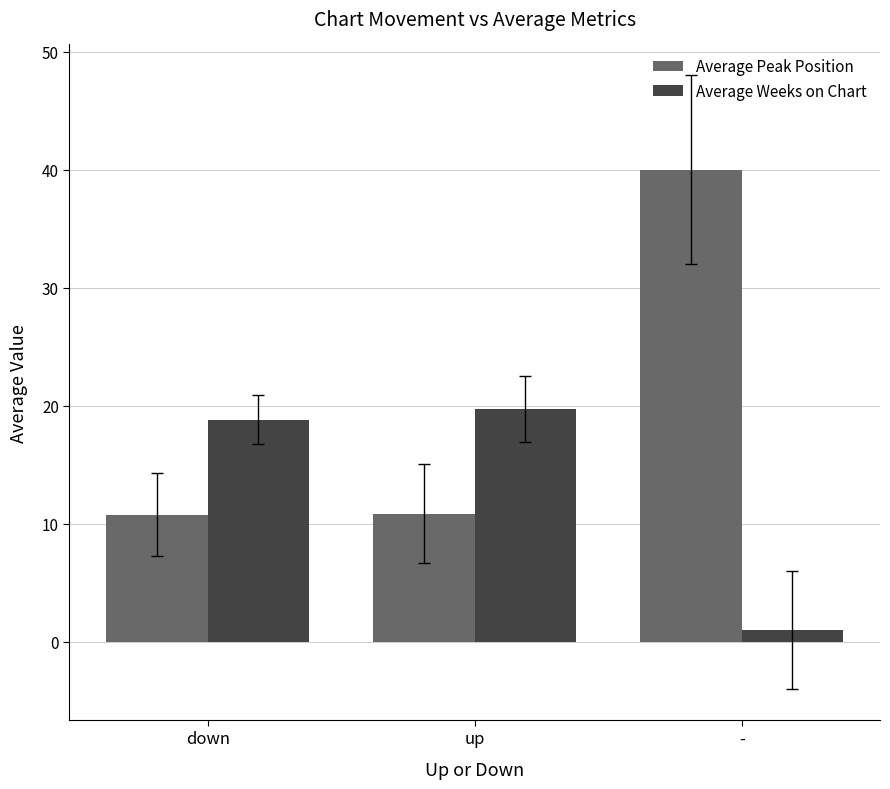

How many groups of bars are there?

3